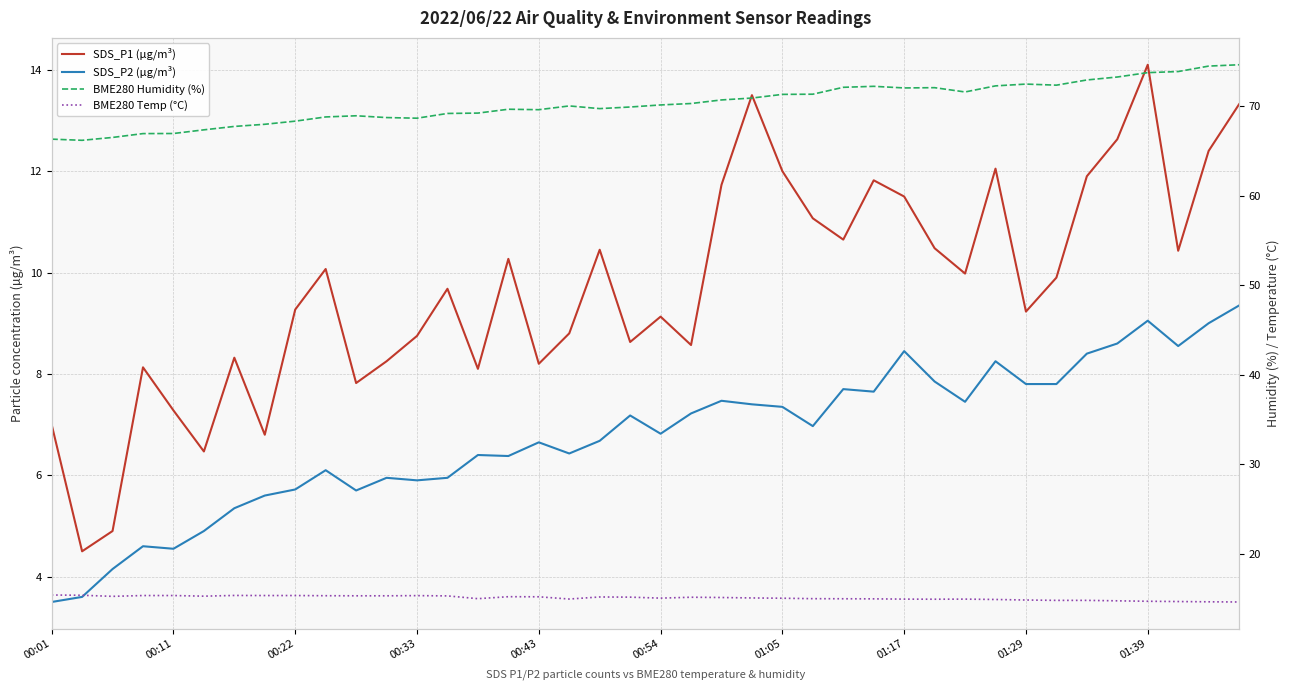

How many series are shown in this chart?

4